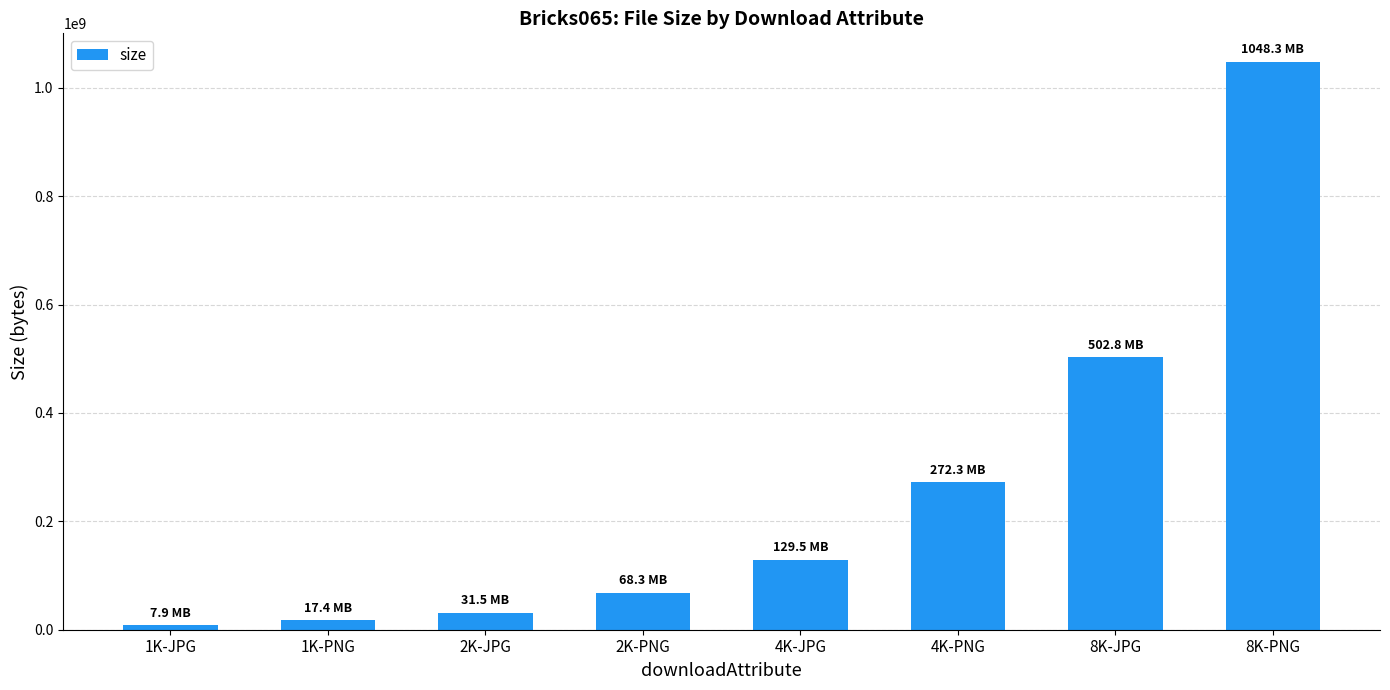

Reading left to right, what are all the values shown in this chart?

7920109	17440292	31477262	68309572	129484128	272254112	502790615	1048251313